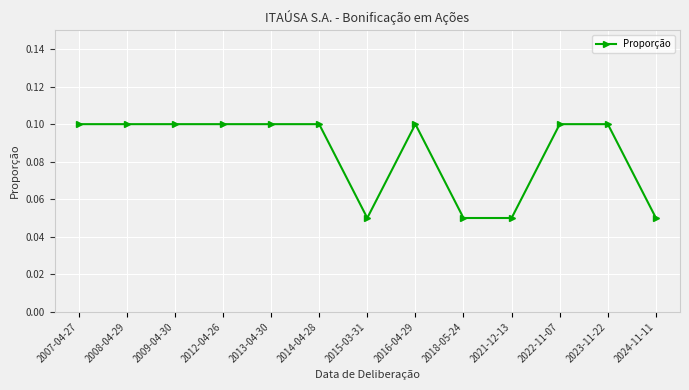

What is the sum of all values?

1.1